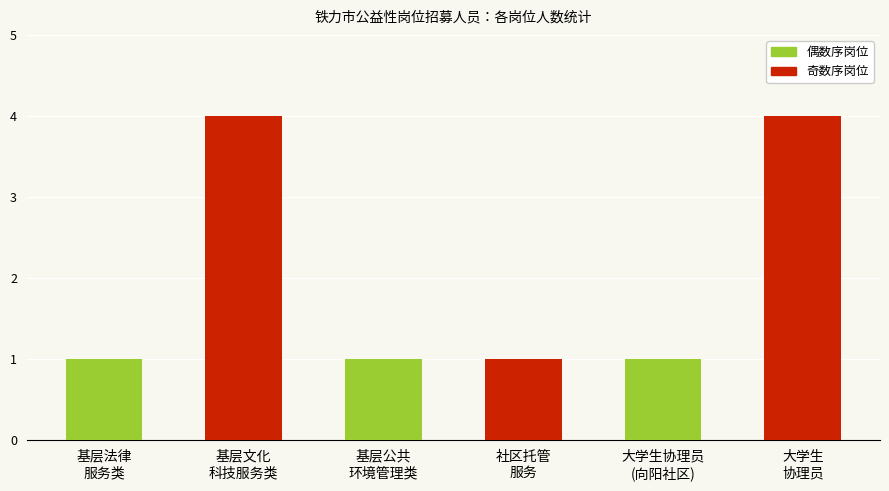

What is the label of the 4th bar from the right?

社区托管服务